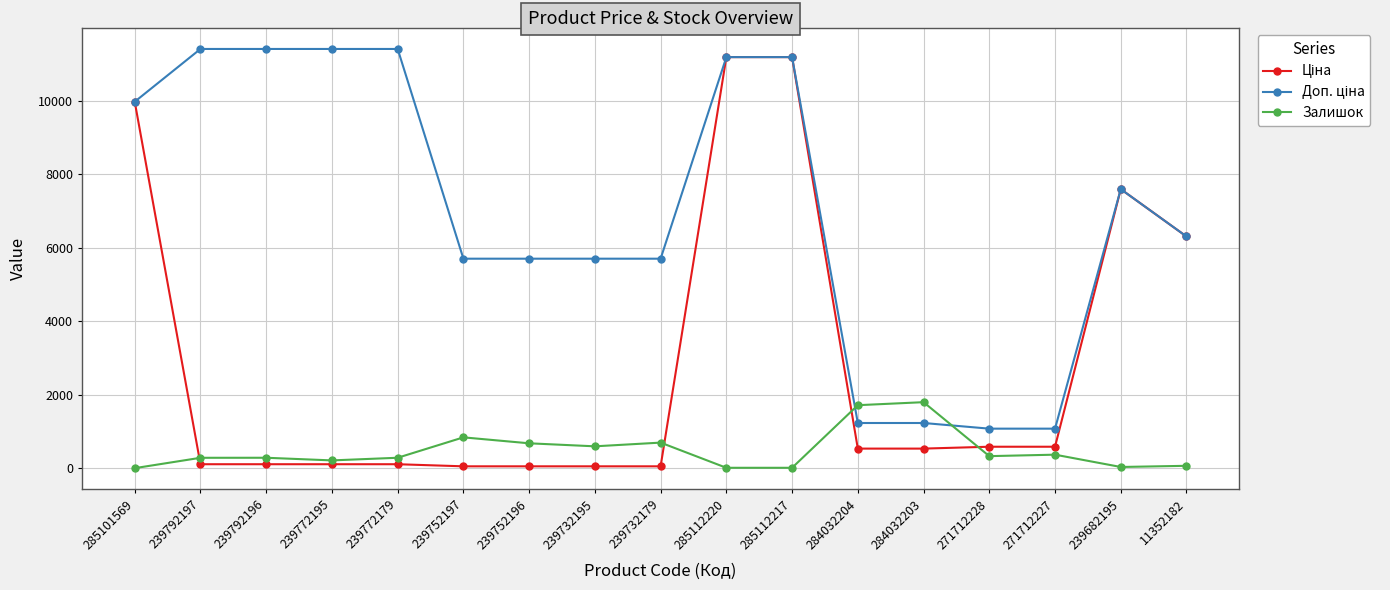

At how many categories does at least one series exceed 6096?

9